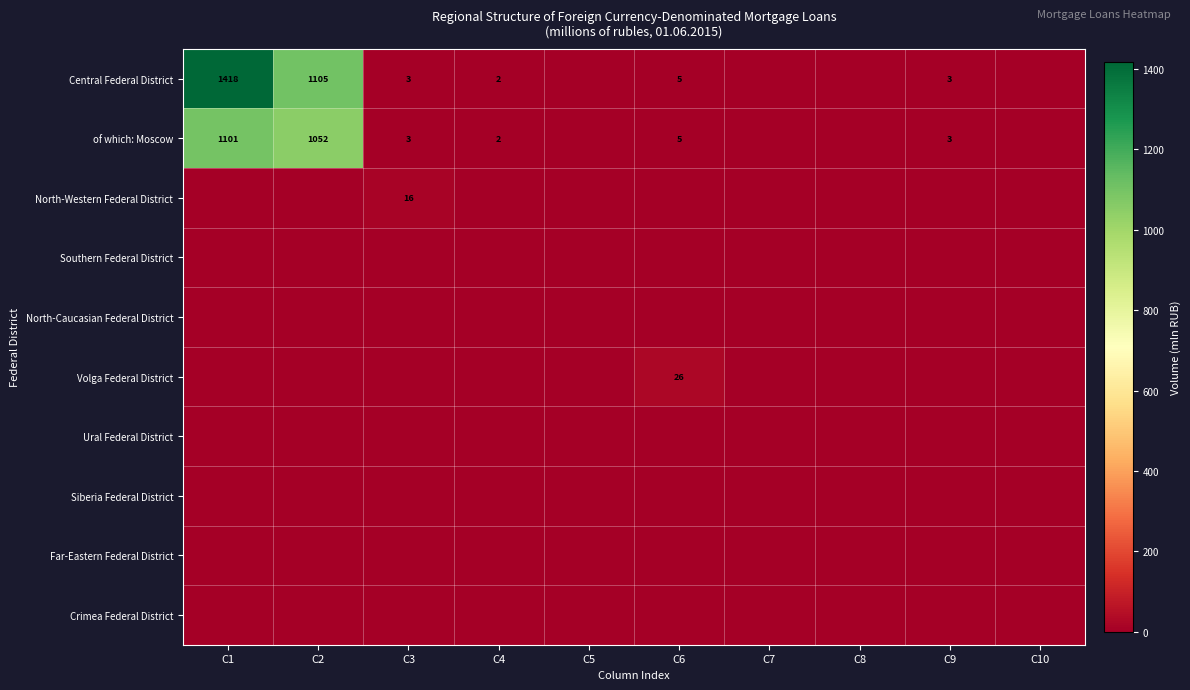

How many distinct data groups are displayed?

10